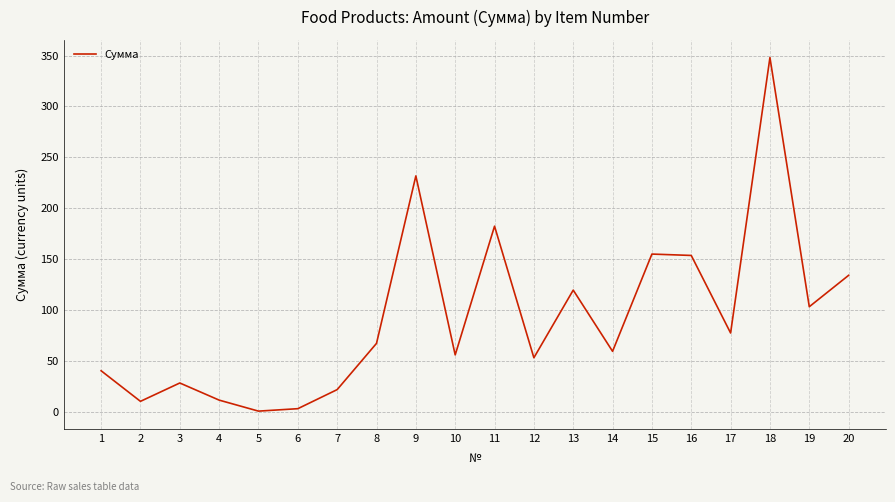

True or false: the data shows 56.4 at 10.

True